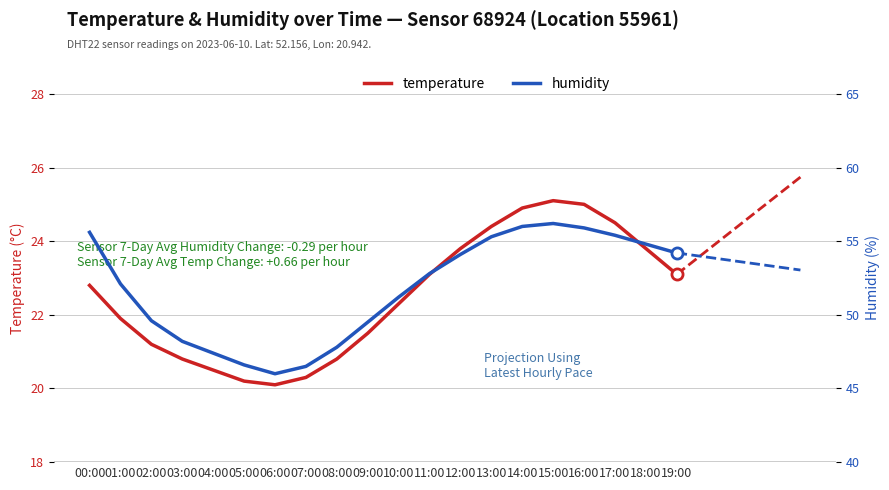

Where is temperature nearest to the value 22?

01:00